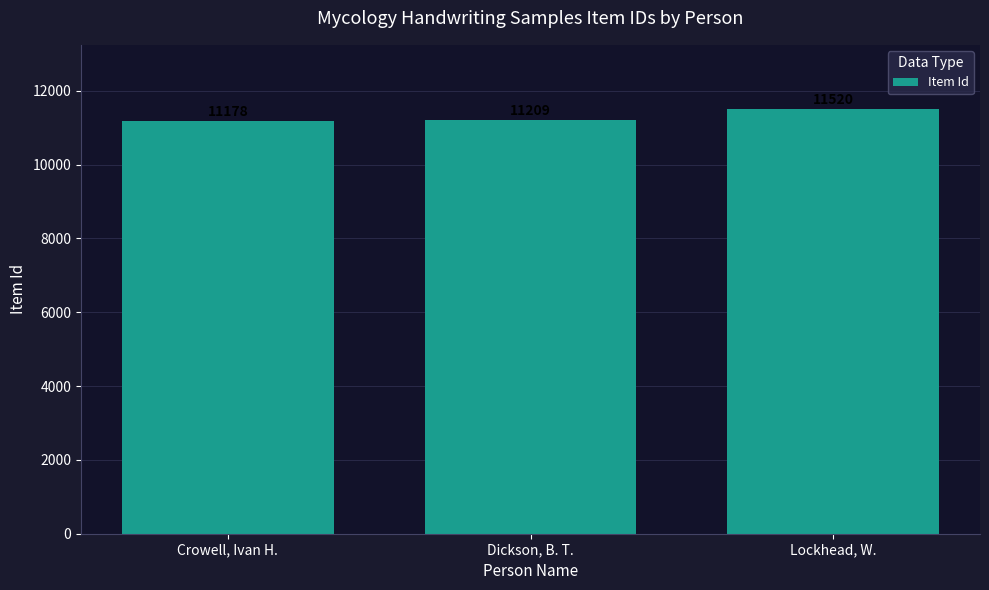

Does the chart contain any negative values?

No